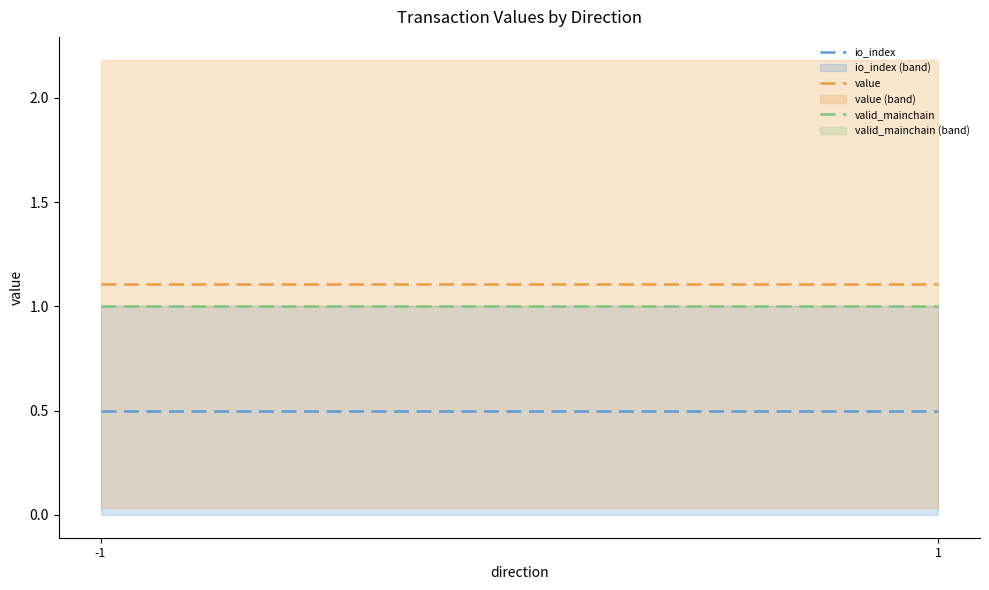

Where is value nearest to the value 1?

-1